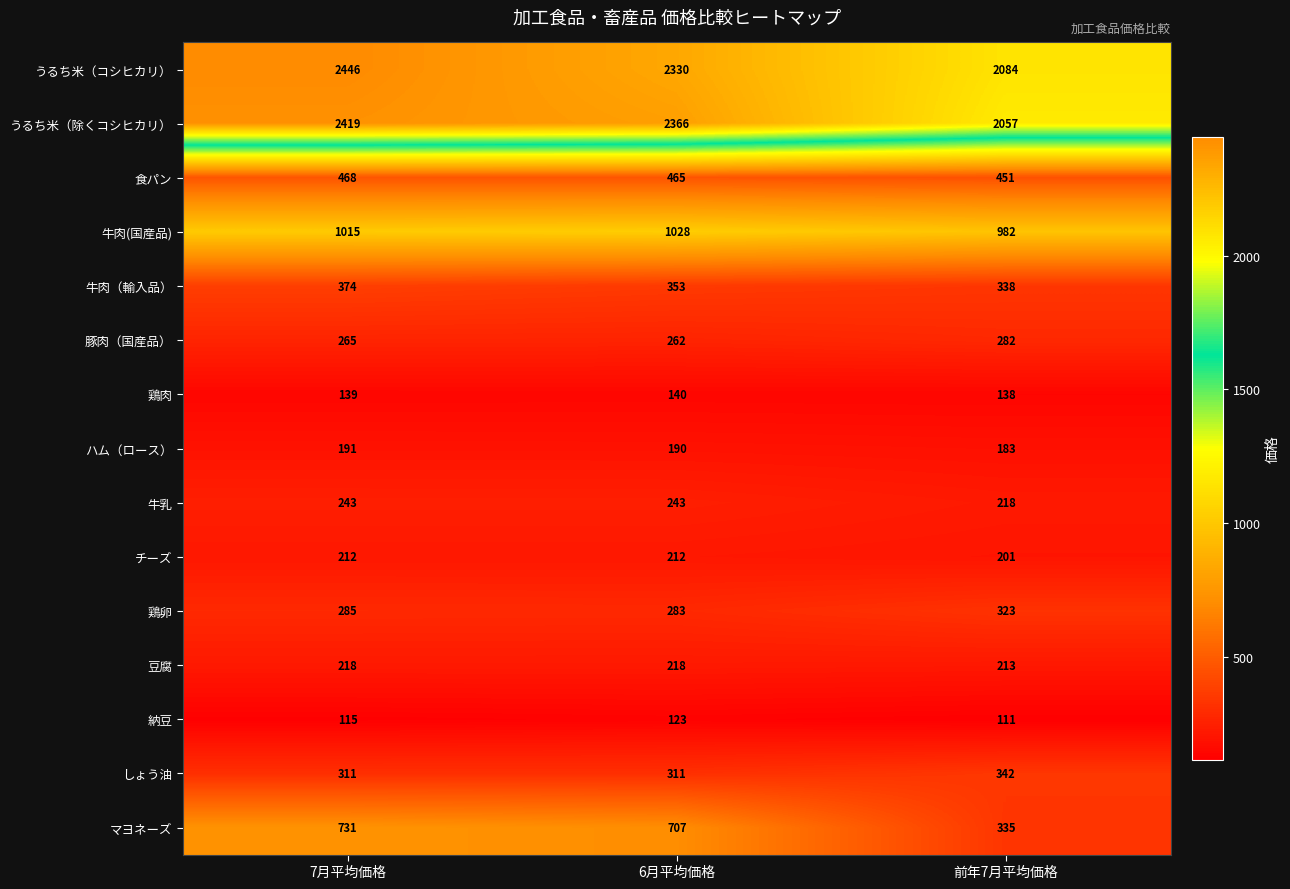

Which series has the largest total across all categories?

うるち米（コシヒカリ）